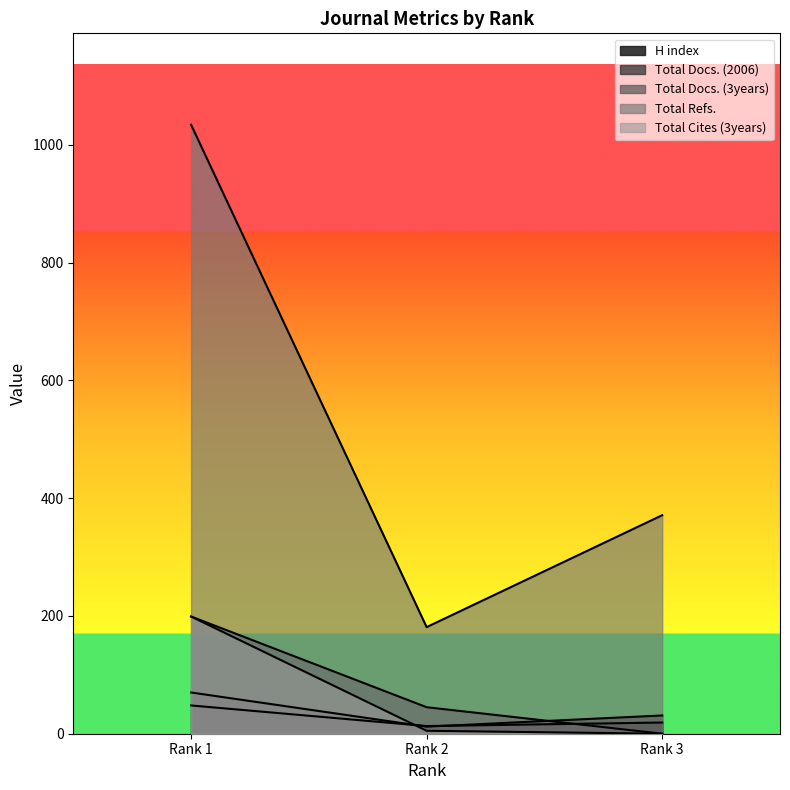

At which label does Total Refs. reach its peak?

Rank 1